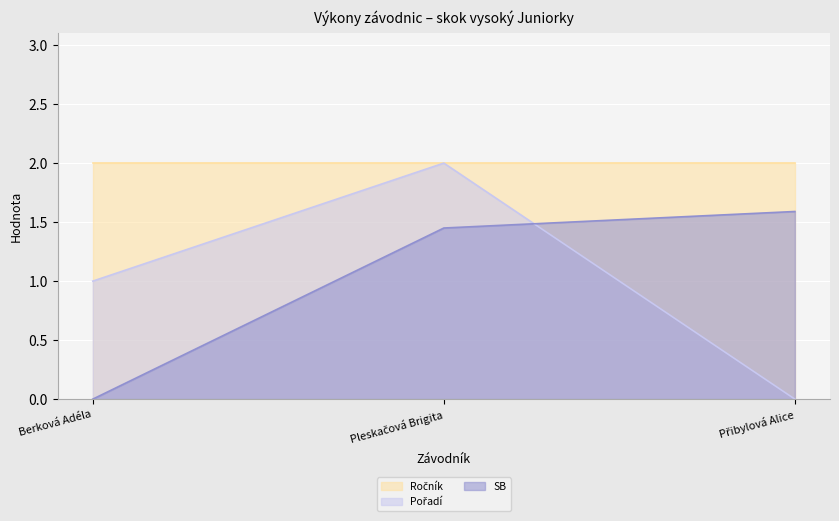

What is the sum of all Pořadí values?

3.0